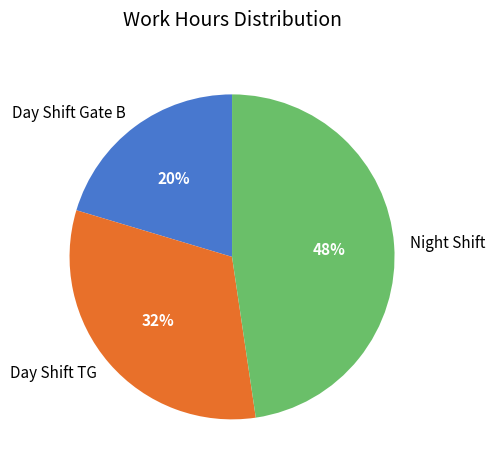

Does Night Shift represent more than half of the total?

No